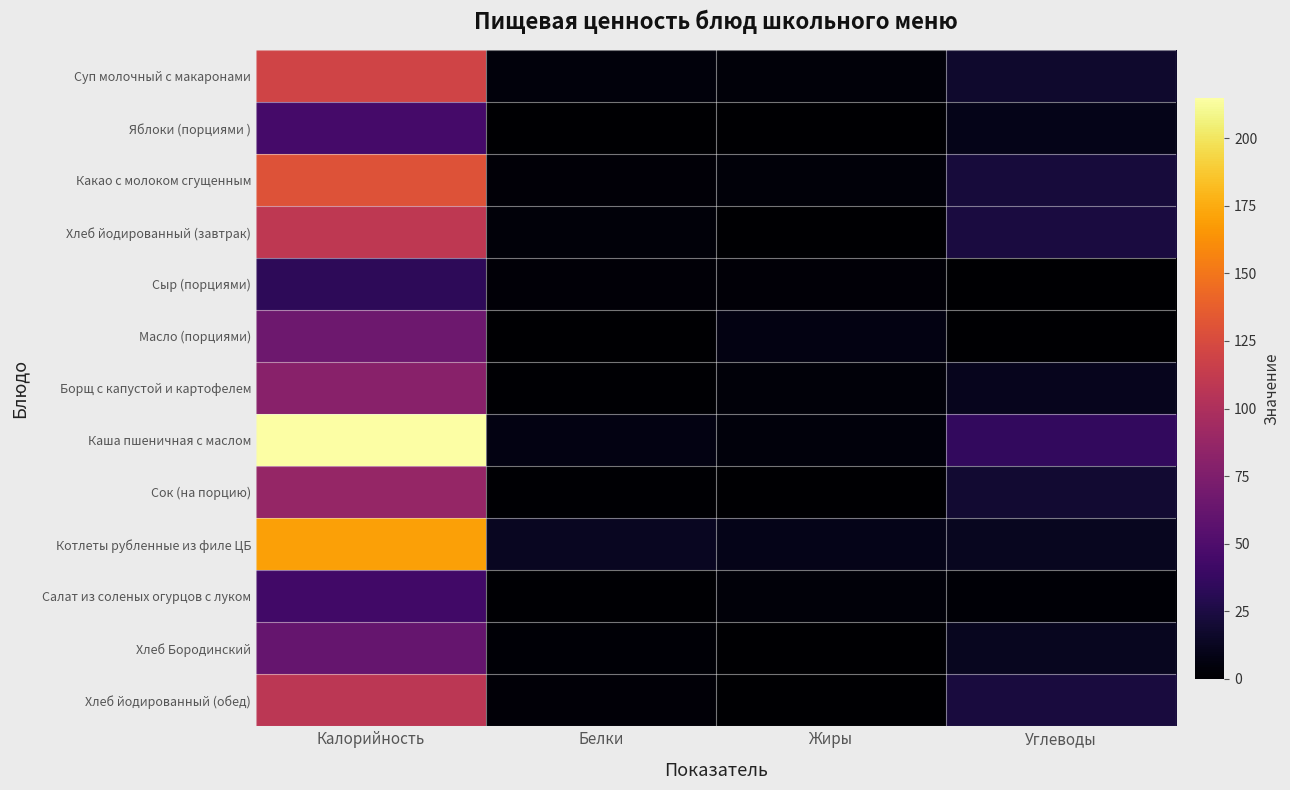

Count the number of data series in this chart.

13